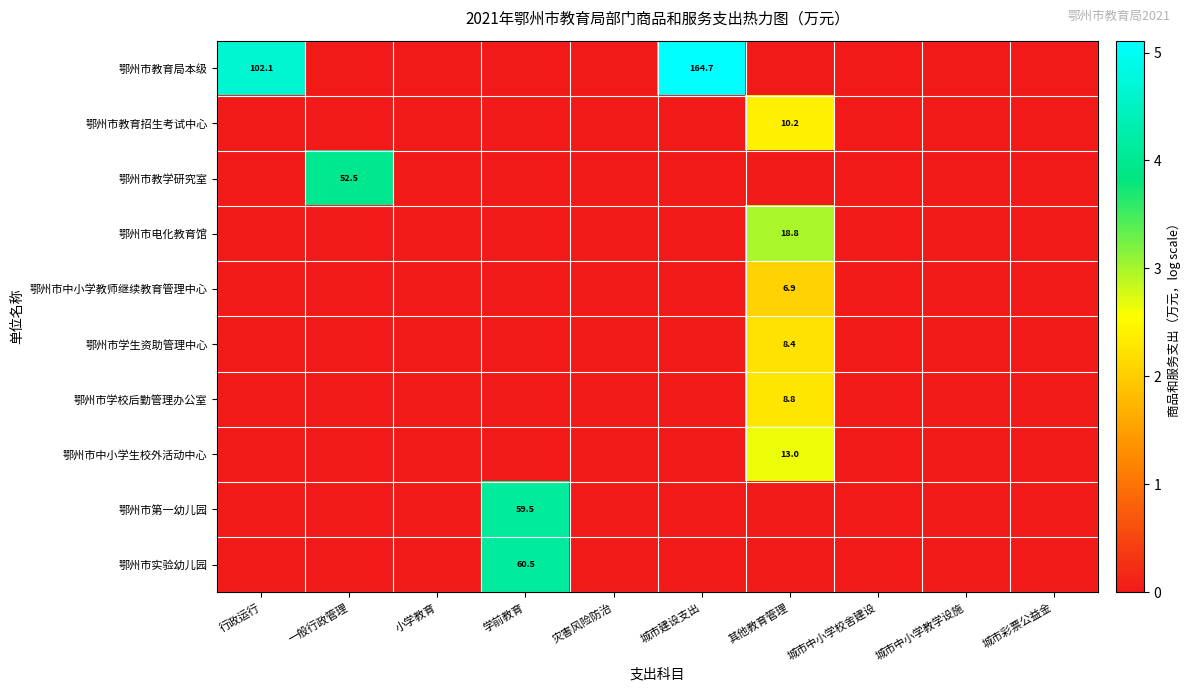

At which category is the sum across all series the highest?

其他教育管理